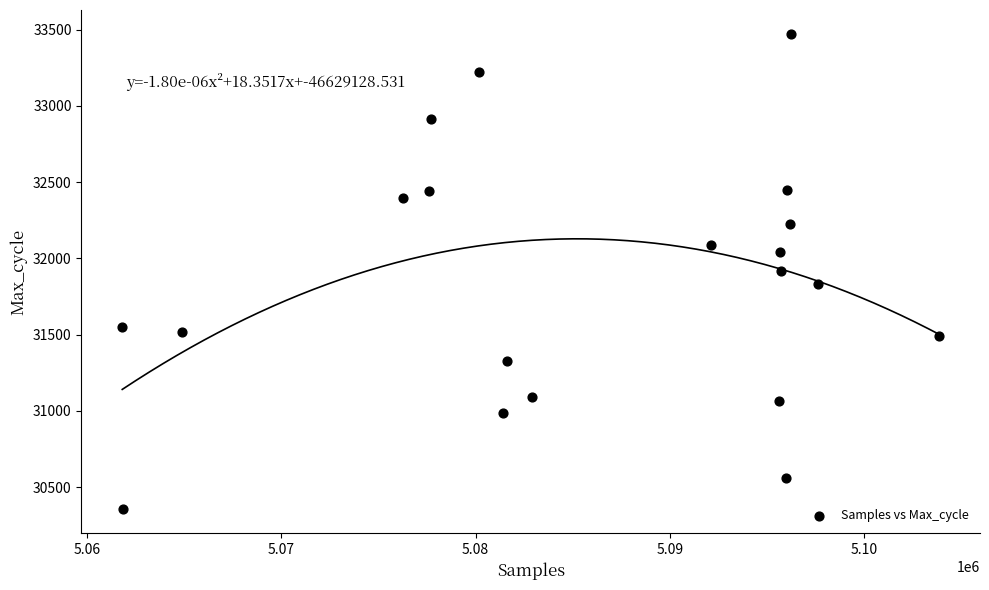

What is the range of X values (max minus min)?

42020